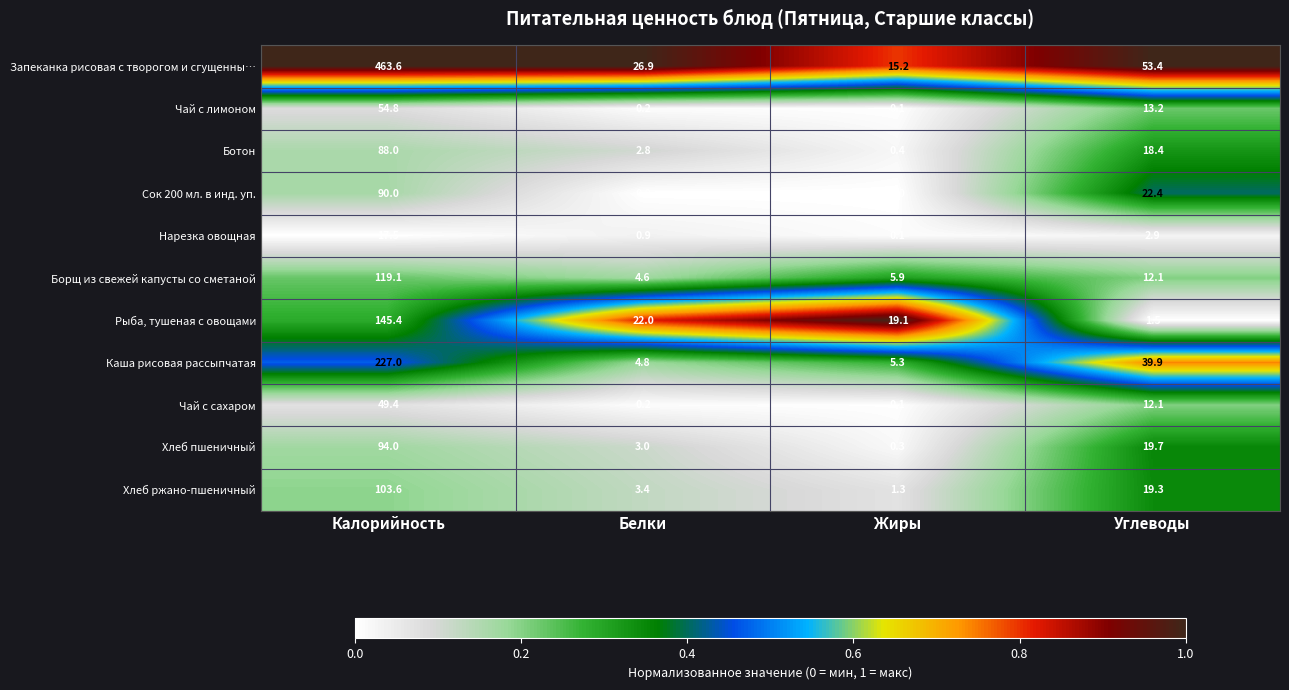

List the series in order of their peak value, highest first.

Запеканка рисовая с творогом и сгущенны…, Каша рисовая рассыпчатая, Рыба, тушеная с овощами, Борщ из свежей капусты со сметаной, Хлеб ржано-пшеничный, Хлеб пшеничный, Сок 200 мл. в инд. уп., Ботон, Чай с лимоном, Чай с сахаром, Нарезка овощная